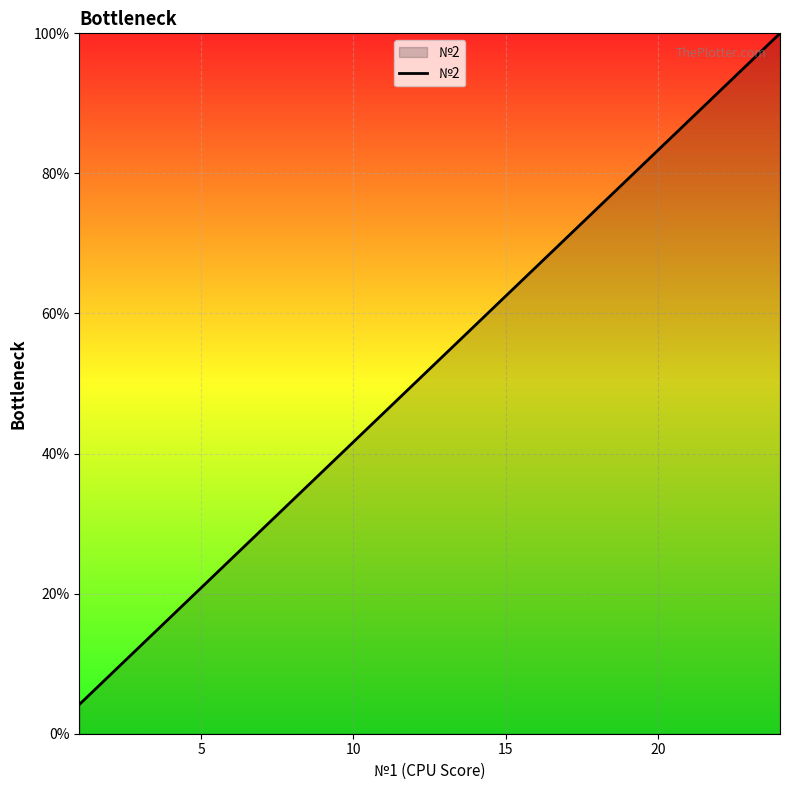

What is the difference between the second highest and second lowest values?

83.3